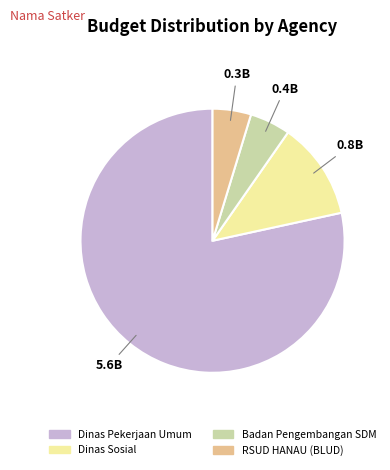

Approximately how many times larger is the value at Dinas Sosial compared to RSUD HANAU (BLUD)?

2.5